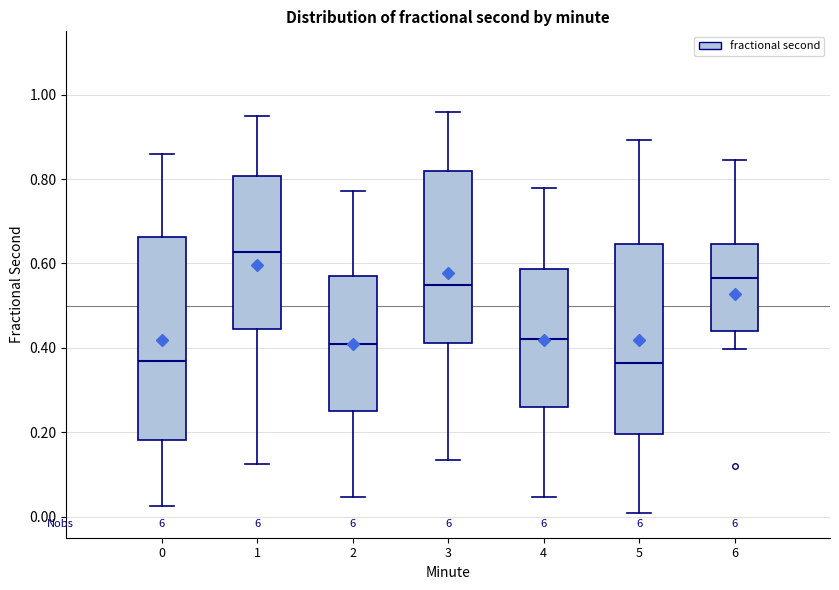

Reading left to right, transcribe this box plot: for each box, give where its median line is, the range the box spans, and where its two whiskers end, as read against the y-axis. The values are not printed on the chart, so give them approximately, as read against the axis.

0: median 0.36, box 0.18 to 0.66, whiskers 0.02 to 0.86
1: median 0.62, box 0.44 to 0.80, whiskers 0.12 to 0.94
2: median 0.40, box 0.24 to 0.56, whiskers 0.04 to 0.78
3: median 0.54, box 0.42 to 0.82, whiskers 0.14 to 0.96
4: median 0.42, box 0.26 to 0.58, whiskers 0.04 to 0.78
5: median 0.36, box 0.20 to 0.64, whiskers 0.00 to 0.90
6: median 0.56, box 0.44 to 0.64, whiskers 0.40 to 0.84